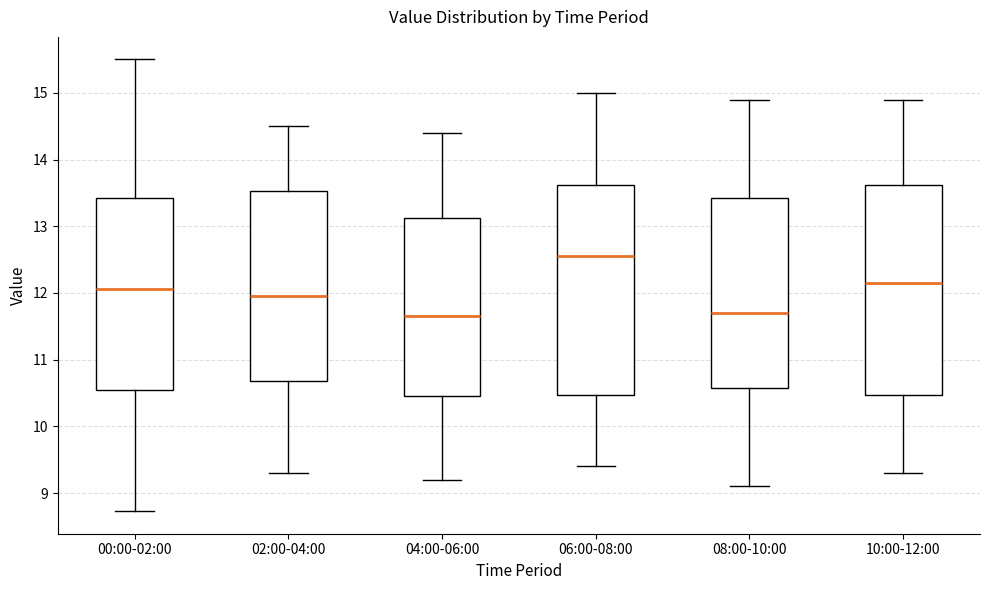

Where does the lower whisker of the box for 08:00-10:00 end on the y-axis? The values are not printed on the chart, so give them approximately, as read against the axis.

9.1